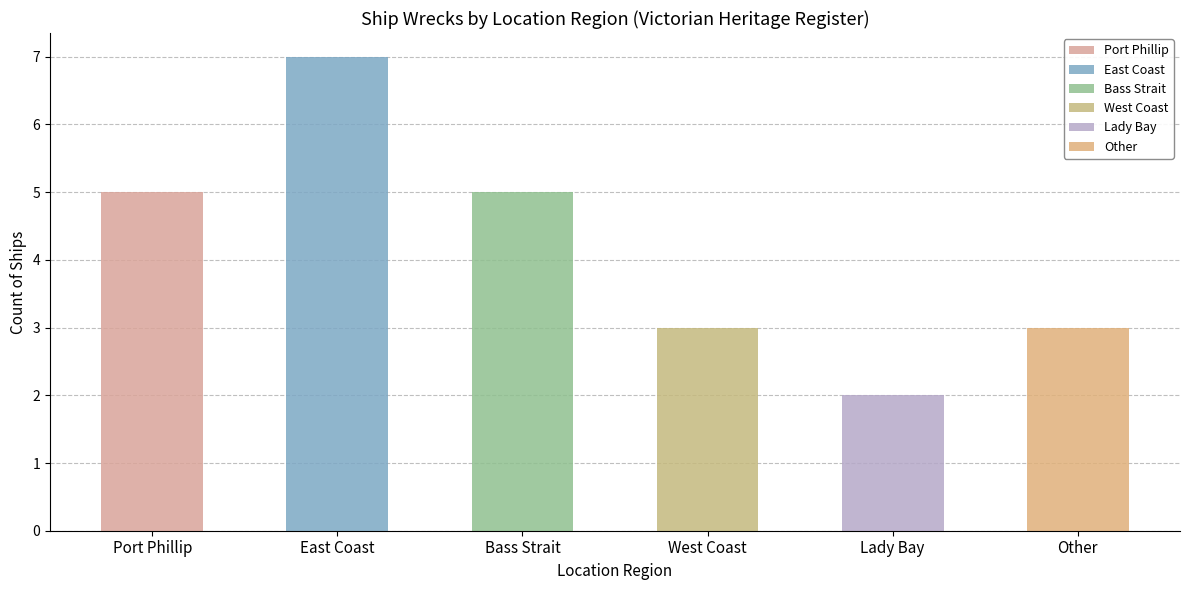

What is the sum of the values at Port Phillip and Lady Bay?

7